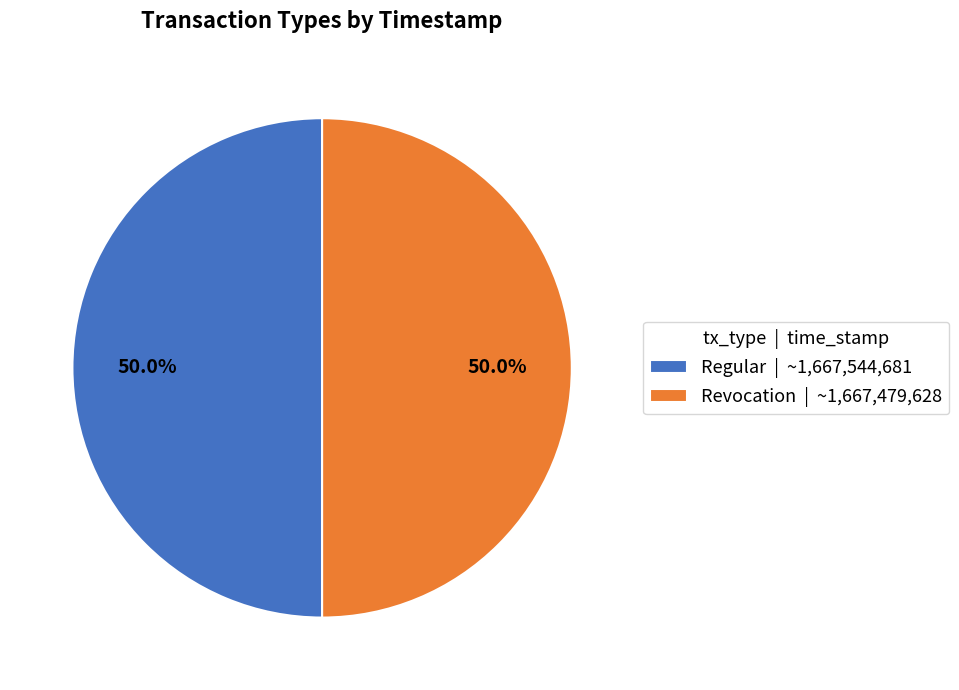

Is it true that Revocation is 50% of the pie?

True